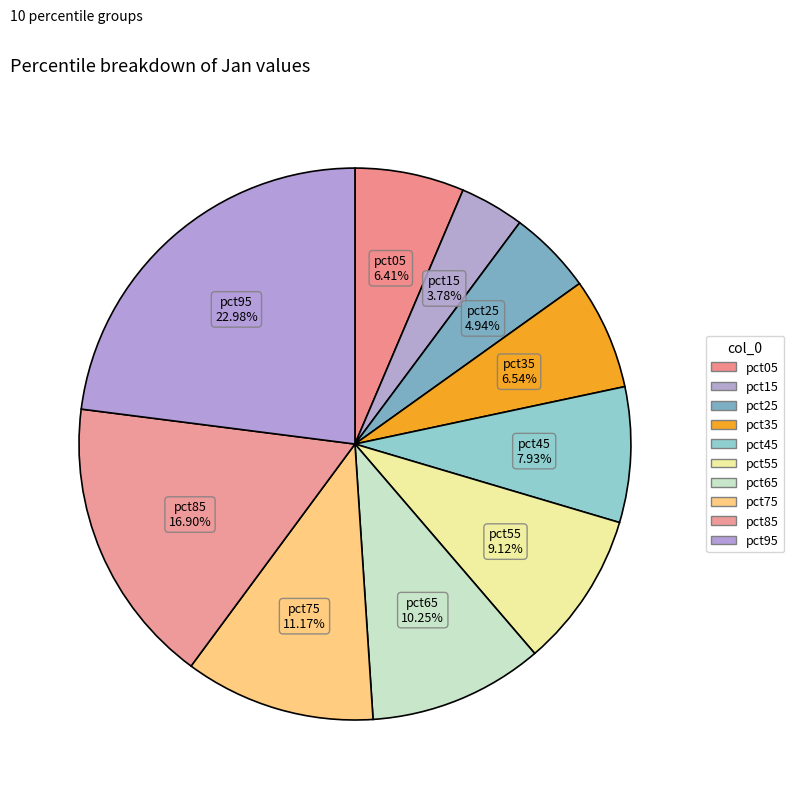

To the nearest percent, what is the difference between the pct15 and pct55 slice percentages?

5%